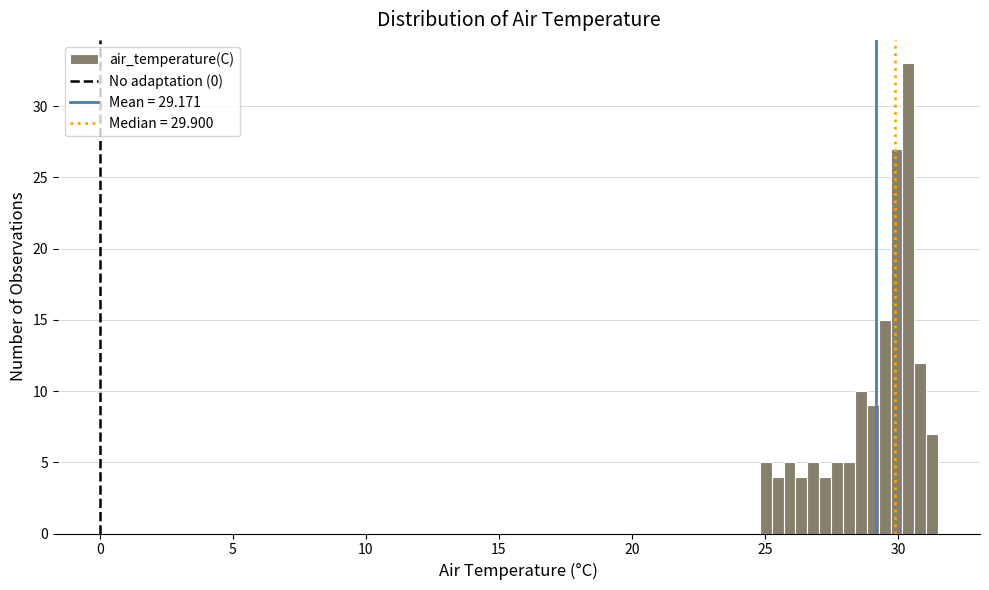

Read against the x-axis, roughly where is the centre of the tallest bar?

30.5